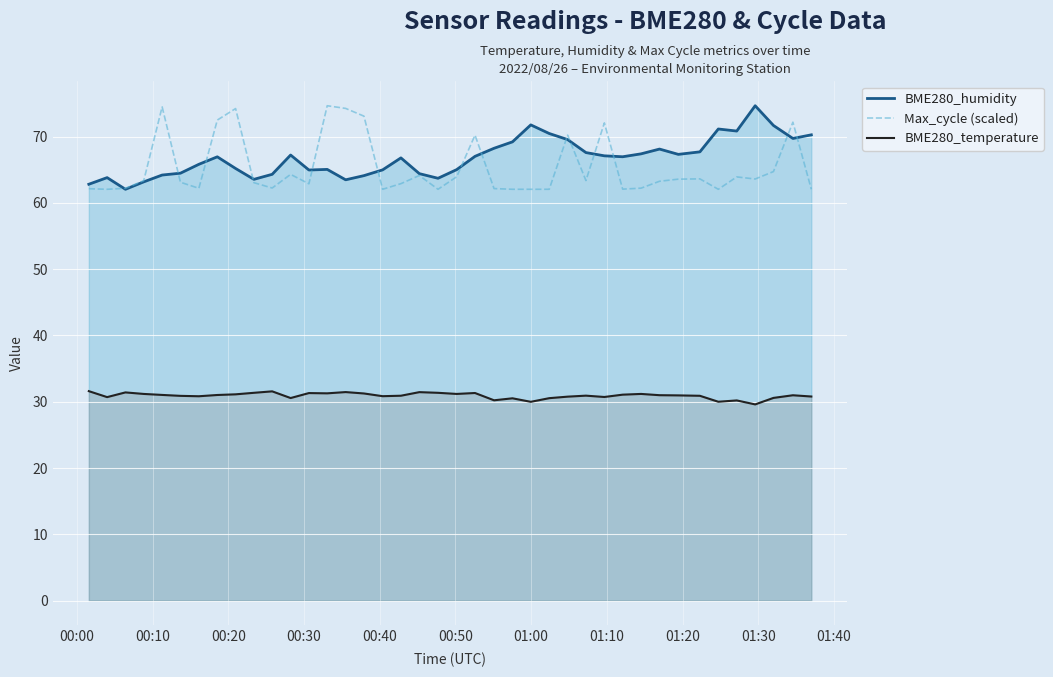

Which series has the largest total across all categories?

BME280_humidity